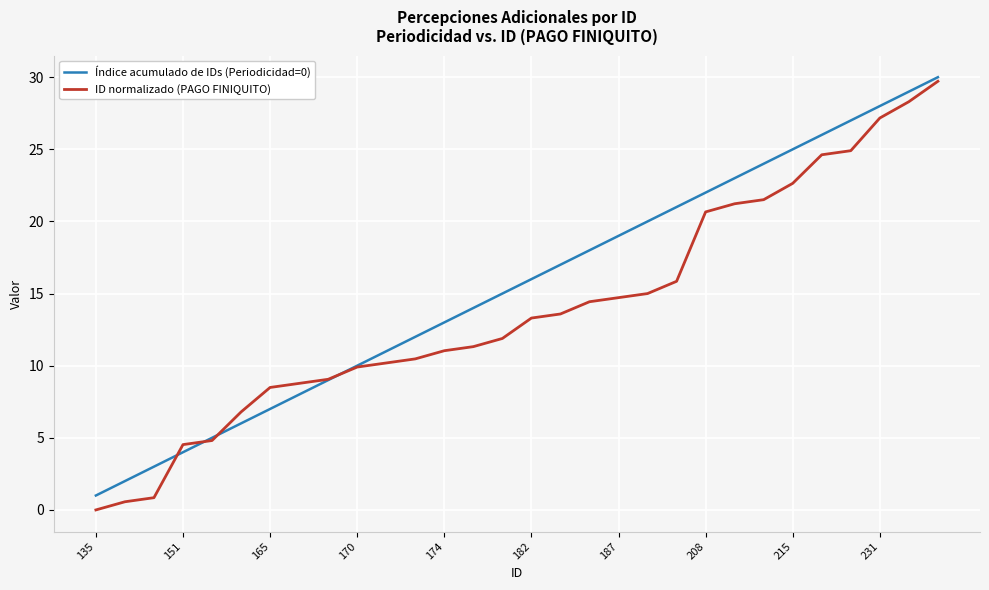

Rank the series by their average value, from lowest to highest.

ID normalizado (PAGO FINIQUITO), Índice acumulado de IDs (Periodicidad=0)